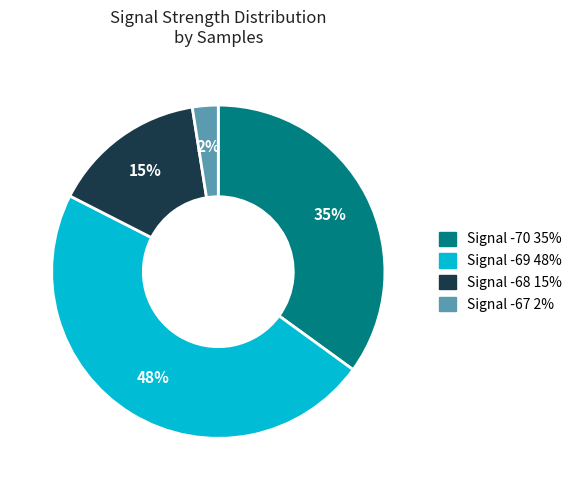

Is there a majority slice in this chart?

No